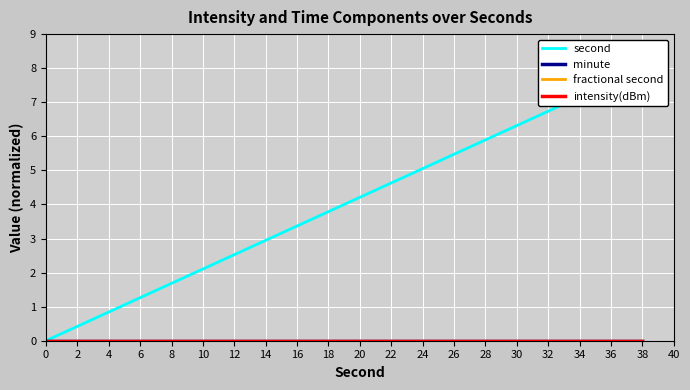

Reading left to right, extract all data points from this chart.

second: 0=0.0	2=0.4	4=0.8	6=1.3	8=1.7	10=2.1	12=2.5	14=2.9	16=3.4	18=3.8	20=4.2	22=4.6	24=5.1	26=5.5	28=5.9	30=6.3	32=6.7	34=7.2	36=7.6	38=8.0
minute: 0=0.0	2=0.0	4=0.0	6=0.0	8=0.0	10=0.0	12=0.0	14=0.0	16=0.0	18=0.0	20=0.0	22=0.0	24=0.0	26=0.0	28=0.0	30=0.0	32=0.0	34=0.0	36=0.0	38=0.0
fractional second: 0=0.0	2=0.0	4=0.0	6=0.0	8=0.0	10=0.0	12=0.0	14=0.0	16=0.0	18=0.0	20=0.0	22=0.0	24=0.0	26=0.0	28=0.0	30=0.0	32=0.0	34=0.0	36=0.0	38=0.0
intensity(dBm): 0=0.0	2=0.0	4=0.0	6=0.0	8=0.0	10=0.0	12=0.0	14=0.0	16=0.0	18=0.0	20=0.0	22=0.0	24=0.0	26=0.0	28=0.0	30=0.0	32=0.0	34=0.0	36=0.0	38=0.0